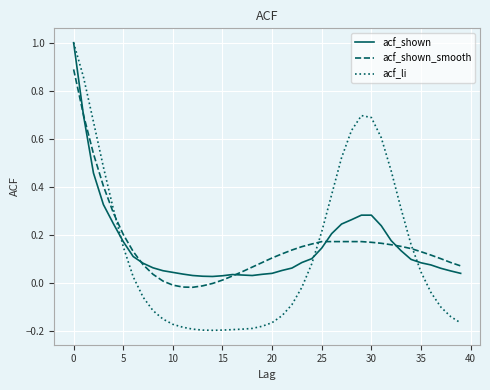

Which series has the widest spread of values?

acf_li